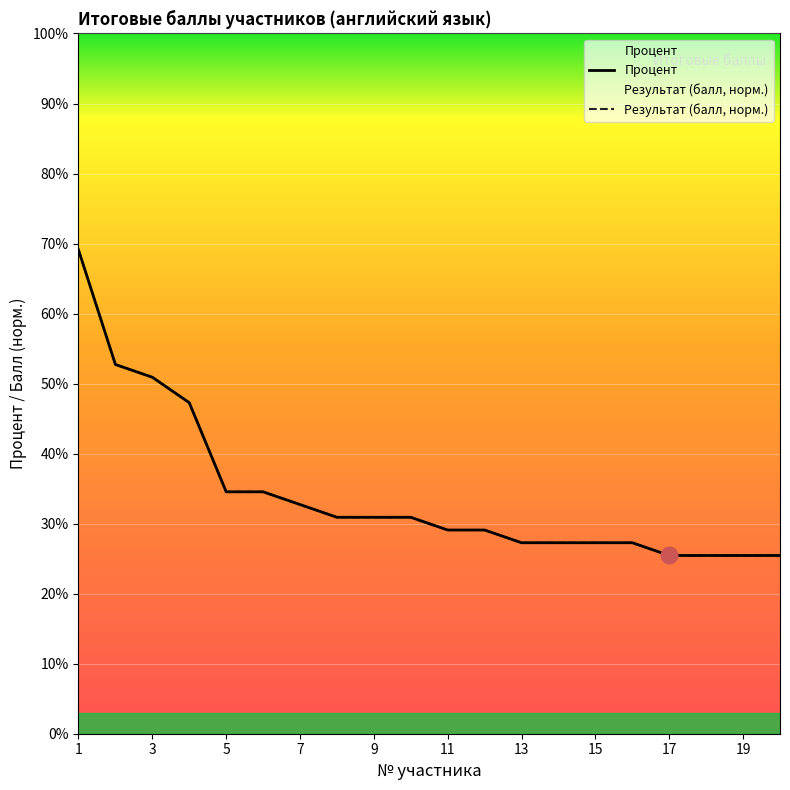

Which category has the highest value across all series?

1